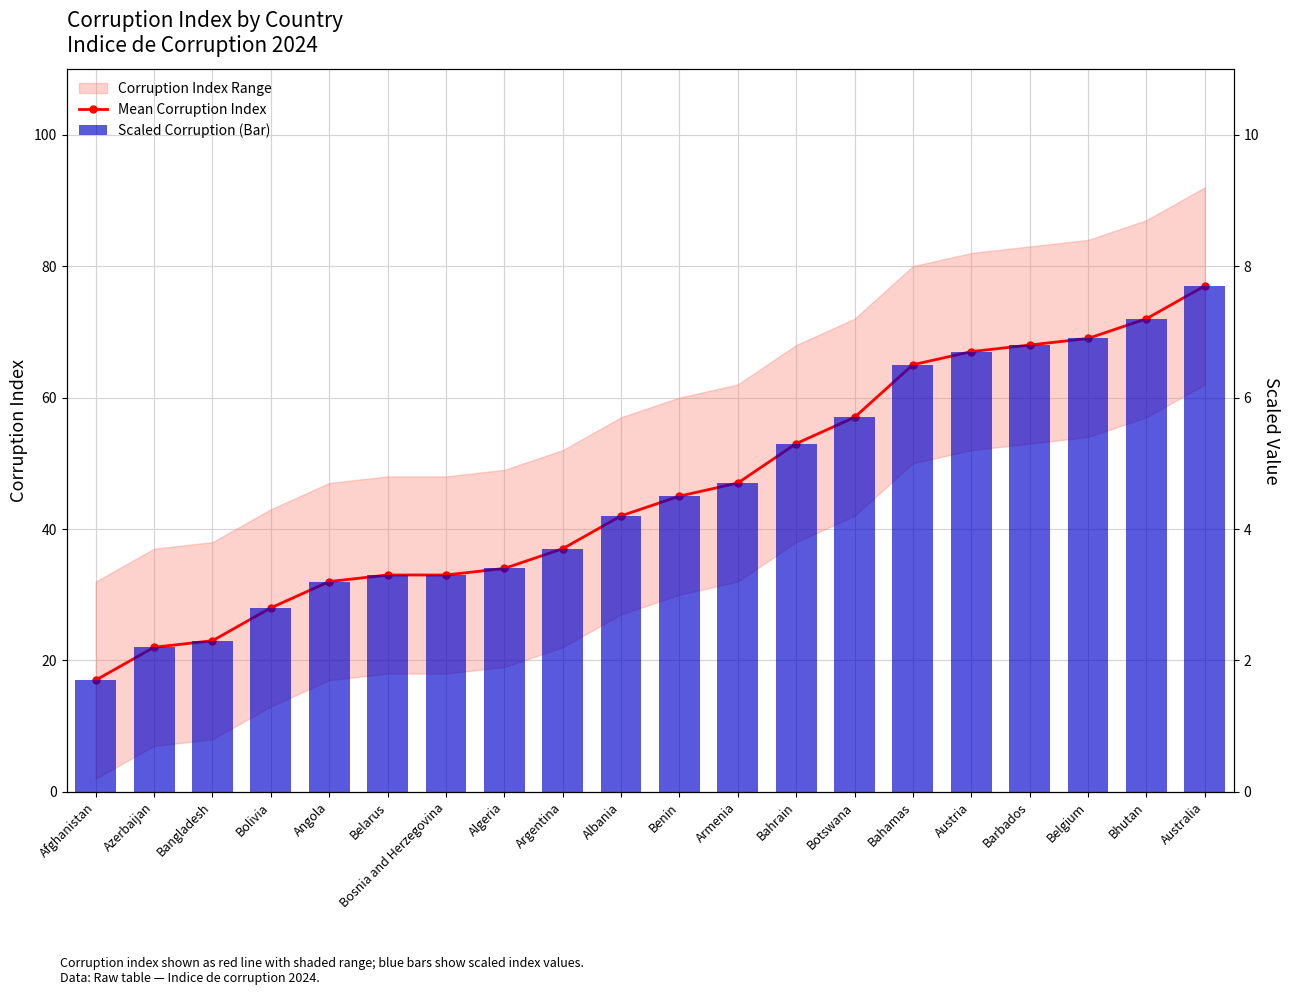

How many groups of bars are there?

20